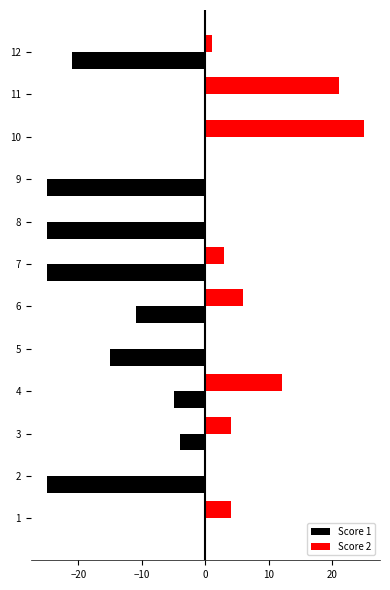

What is the sum of all Score 2 values?

76